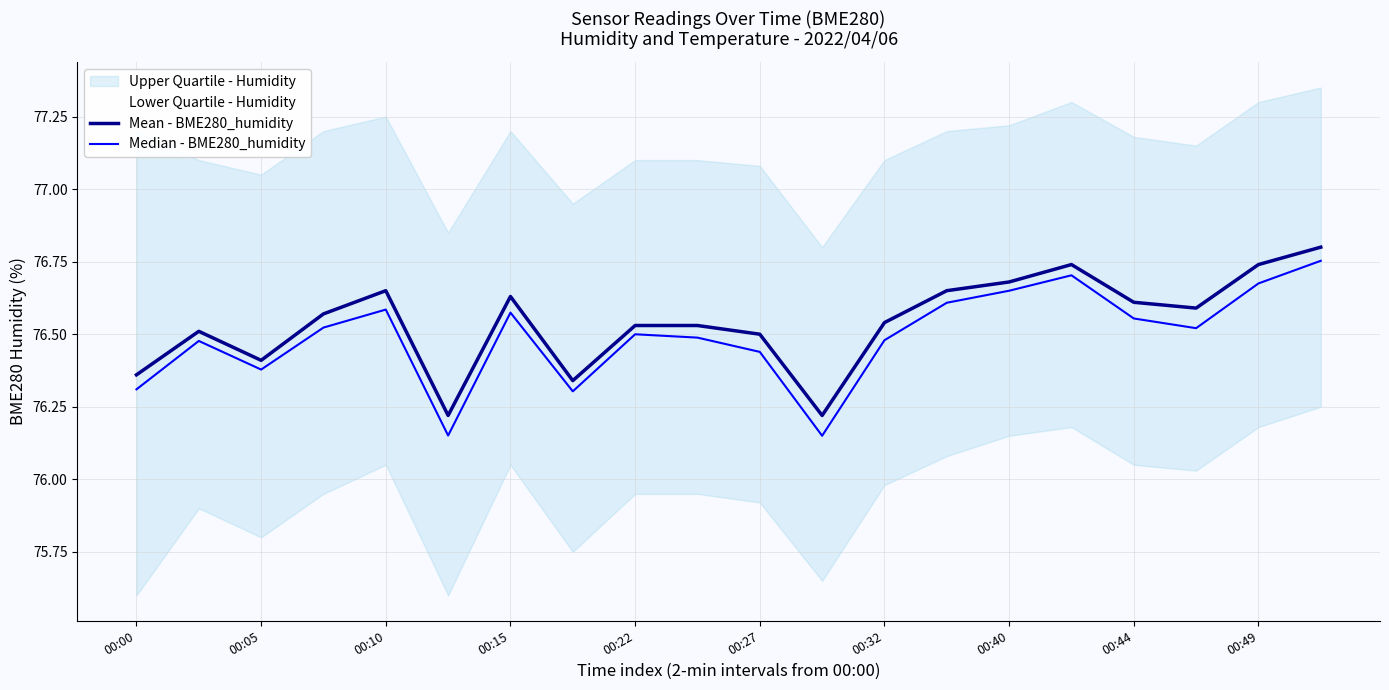

What position from the left is 17?

18